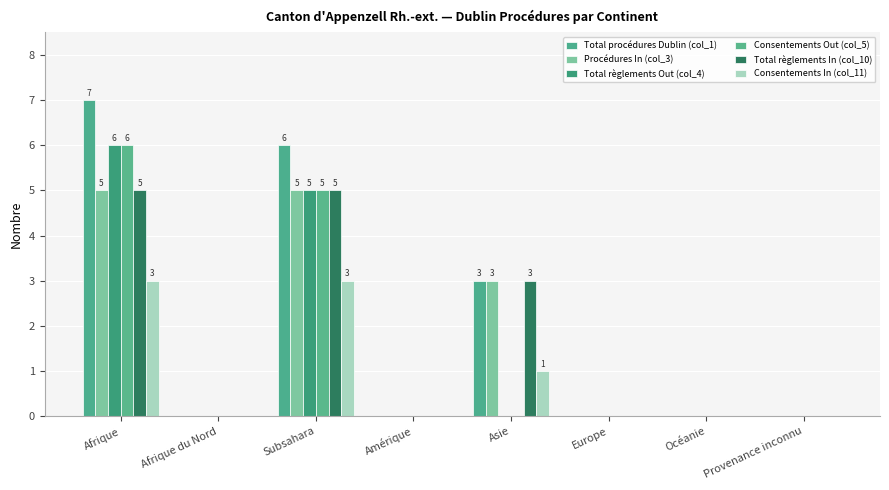

What is the sum of all Consentements Out (col_5) values?

11